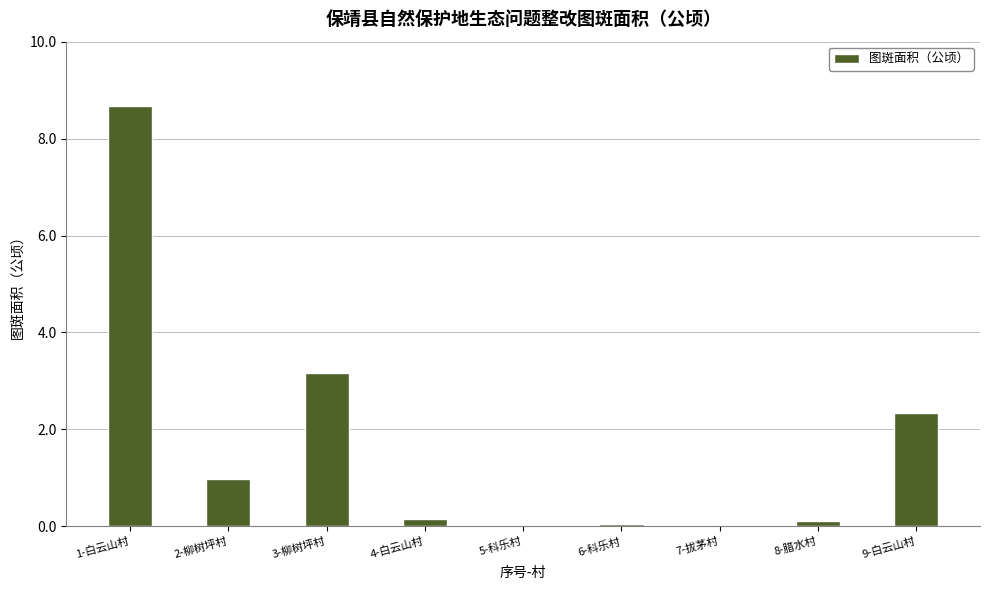

Which category has the highest value across all series?

1-白云山村